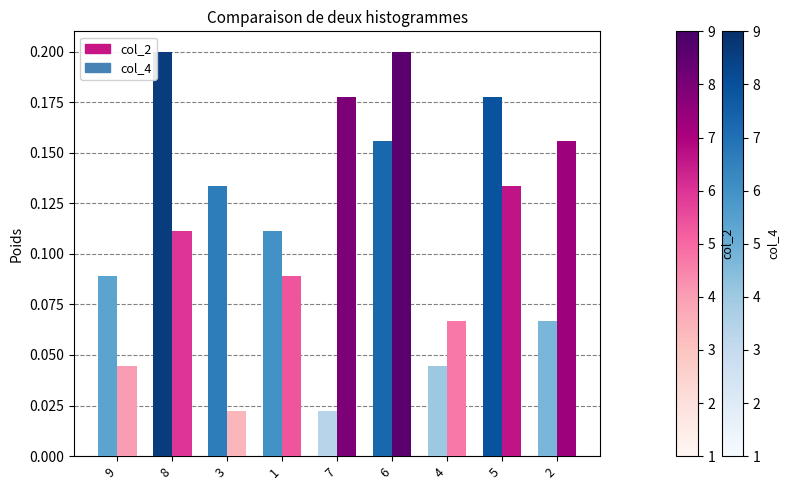

The value of col_2 at 7 is 0.1. True or false?

False